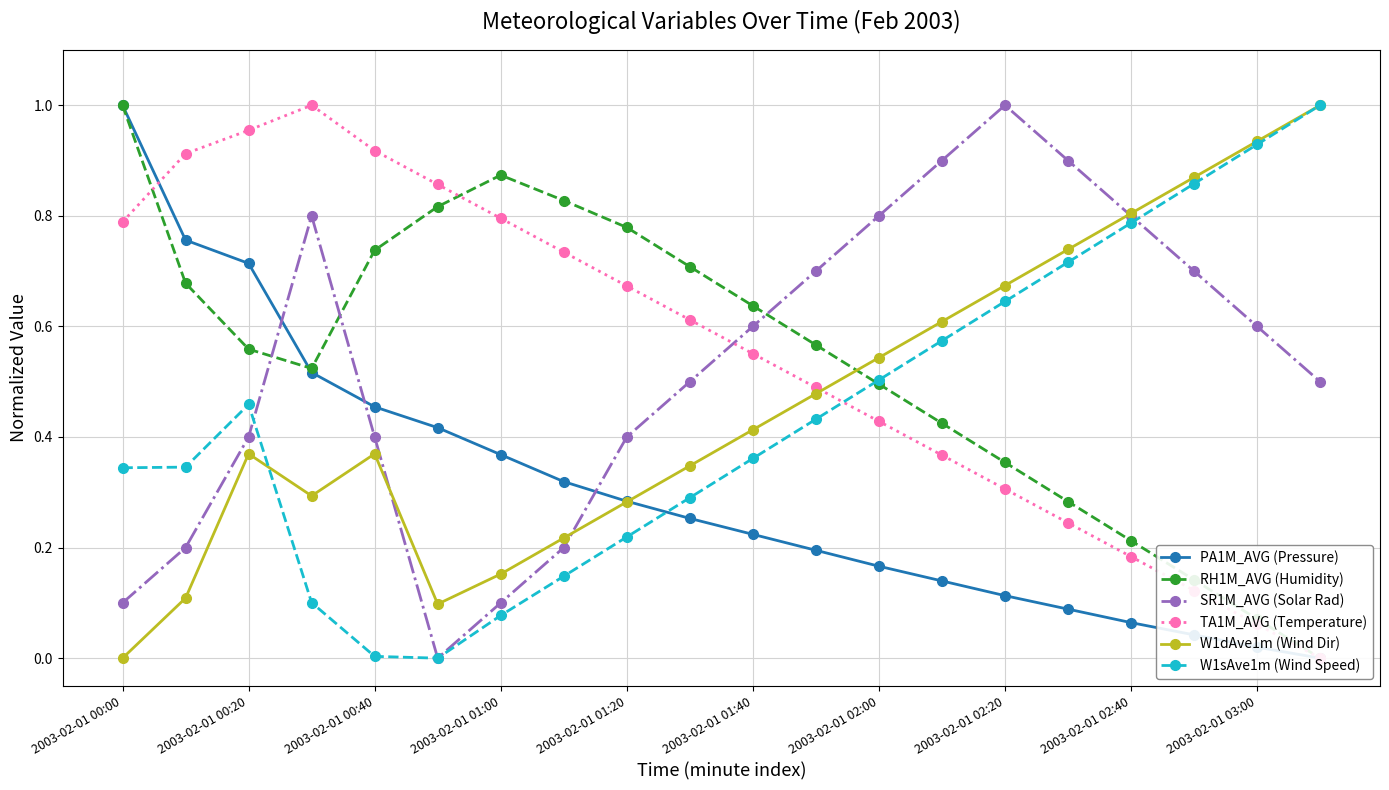

How many data points does each series have?

20